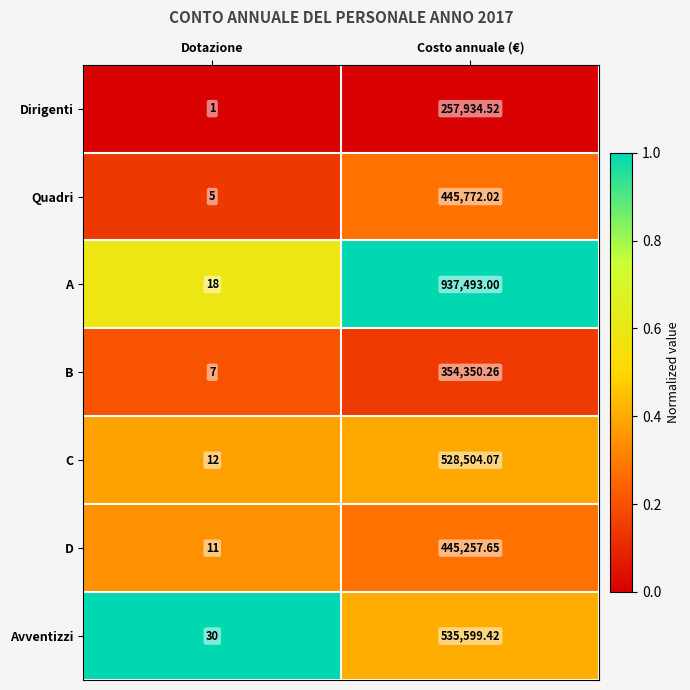

Which series has the largest range (max minus min)?

A